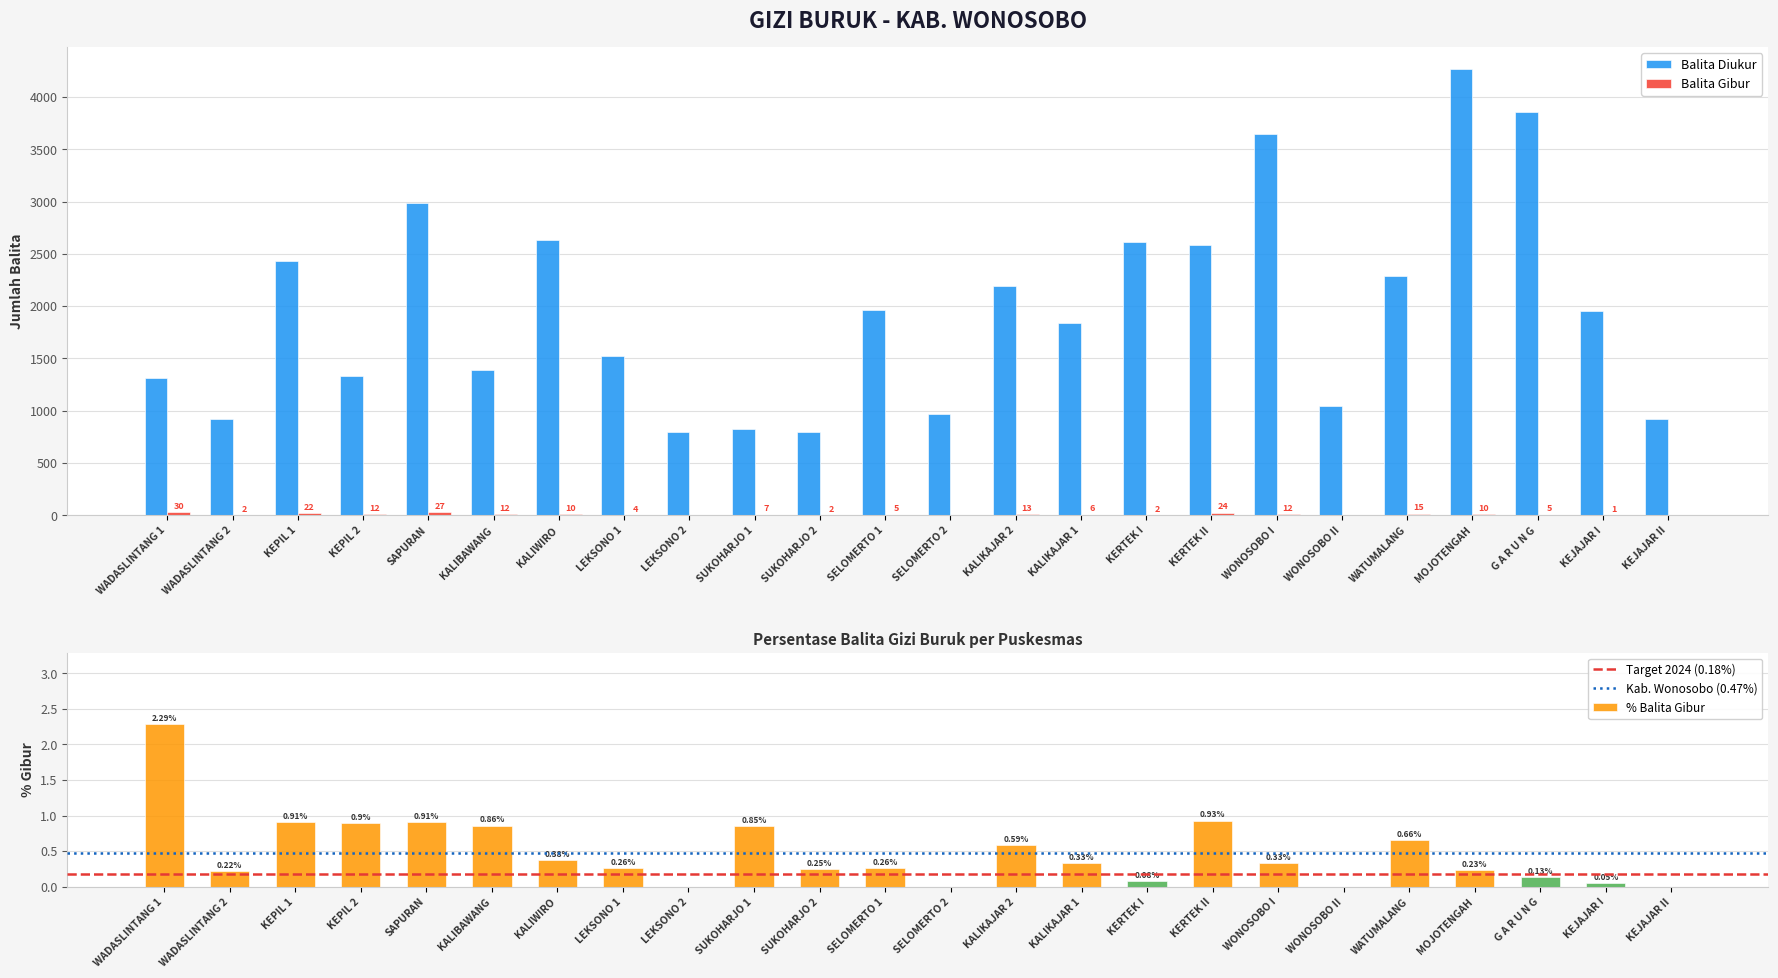

Reading left to right, transcribe all the data shown in this chart.

Balita Diukur: WADASLINTANG 1=1309.0	WADASLINTANG 2=916.0	KEPIL 1=2429.0	KEPIL 2=1335.0	SAPURAN=2982.0	KALIBAWANG=1389.0	KALIWIRO=2634.0	LEKSONO 1=1524.0	LEKSONO 2=796.0	SUKOHARJO 1=827.0	SUKOHARJO 2=800.0	SELOMERTO 1=1960.0	SELOMERTO 2=965.0	KALIKAJAR 2=2191.0	KALIKAJAR 1=1836.0	KERTEK I=2615.0	KERTEK II=2583.0	WONOSOBO I=3643.0	WONOSOBO II=1041.0	WATUMALANG=2290.0	MOJOTENGAH=4264.0	G A R U N G=3856.0	KEJAJAR I=1953.0	KEJAJAR II=916.0
Balita Gibur: WADASLINTANG 1=30.0	WADASLINTANG 2=2.0	KEPIL 1=22.0	KEPIL 2=12.0	SAPURAN=27.0	KALIBAWANG=12.0	KALIWIRO=10.0	LEKSONO 1=4.0	LEKSONO 2=0.0	SUKOHARJO 1=7.0	SUKOHARJO 2=2.0	SELOMERTO 1=5.0	SELOMERTO 2=0.0	KALIKAJAR 2=13.0	KALIKAJAR 1=6.0	KERTEK I=2.0	KERTEK II=24.0	WONOSOBO I=12.0	WONOSOBO II=0.0	WATUMALANG=15.0	MOJOTENGAH=10.0	G A R U N G=5.0	KEJAJAR I=1.0	KEJAJAR II=0.0
Persen: WADASLINTANG 1=2.3	WADASLINTANG 2=0.2	KEPIL 1=0.9	KEPIL 2=0.9	SAPURAN=0.9	KALIBAWANG=0.9	KALIWIRO=0.4	LEKSONO 1=0.3	LEKSONO 2=0.0	SUKOHARJO 1=0.8	SUKOHARJO 2=0.2	SELOMERTO 1=0.3	SELOMERTO 2=0.0	KALIKAJAR 2=0.6	KALIKAJAR 1=0.3	KERTEK I=0.1	KERTEK II=0.9	WONOSOBO I=0.3	WONOSOBO II=0.0	WATUMALANG=0.7	MOJOTENGAH=0.2	G A R U N G=0.1	KEJAJAR I=0.1	KEJAJAR II=0.0